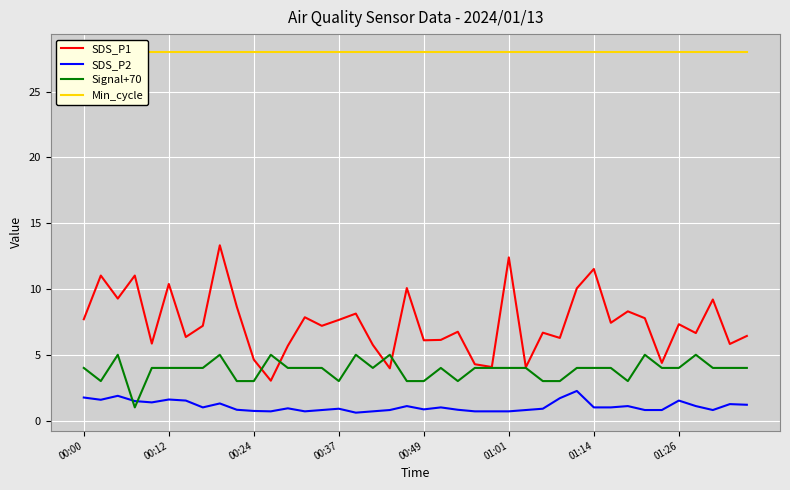

At which label does SDS_P1 first exceed 7?

00:00